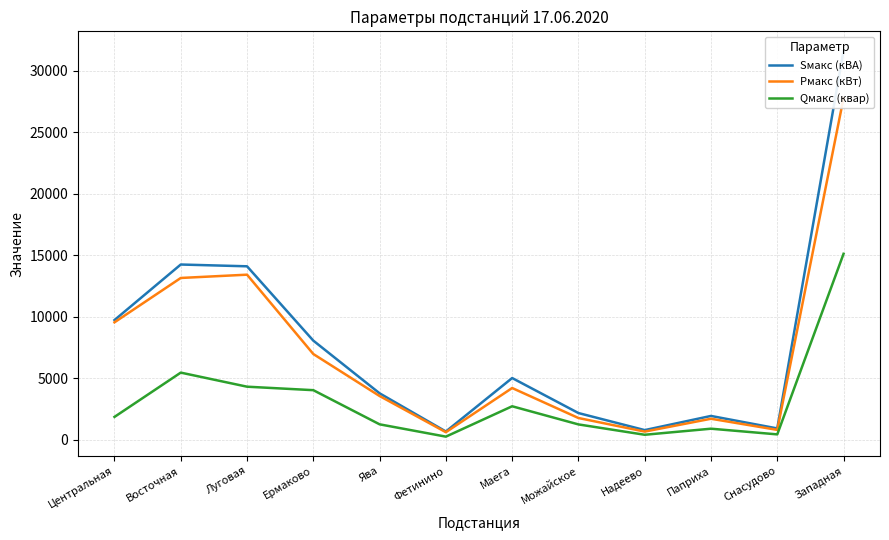

Rank the series by their average value, from lowest to highest.

Qмакс (квар), Pмакс (кВт), Sмакс (кВА)